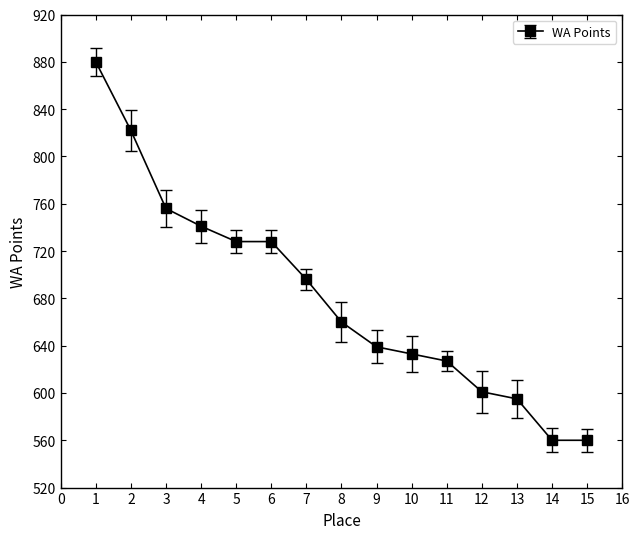

Is it true that the value at 3 is 1063?

False